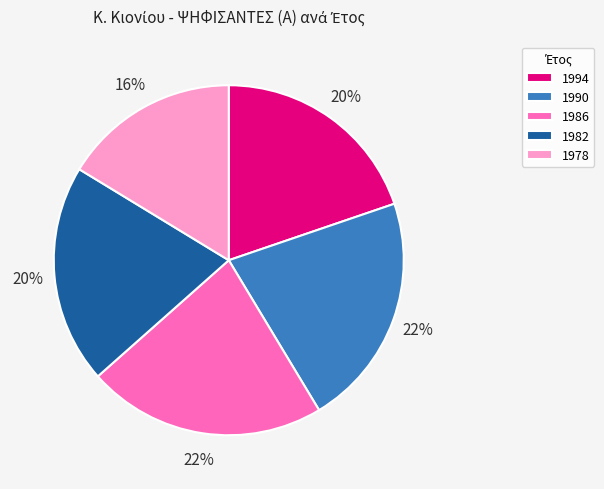

To the nearest percent, what portion does 1994 represent?

20%